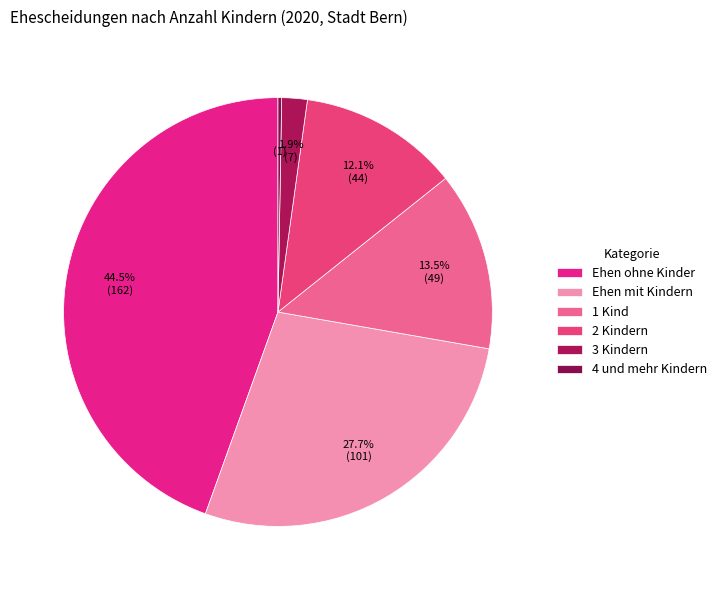

Is the sum of Ehen mit Kindern and 1 Kind greater than half?

No